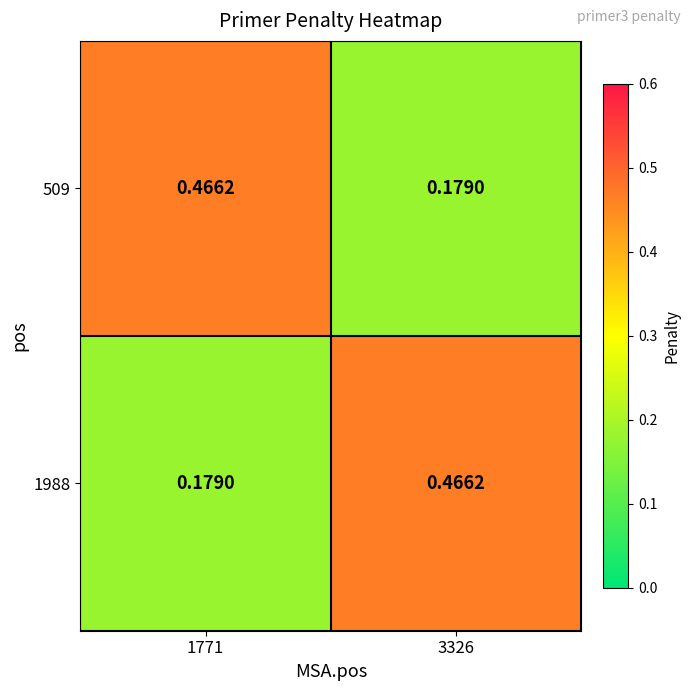

Is the value of 509 at 3326 greater than the value of 1988 at 3326?

No